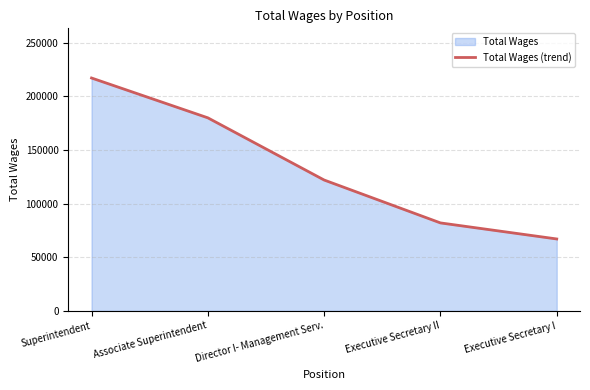

List the labels in order of value, largest first.

Superintendent, Associate Superintendent, Director I- Management Serv., Executive Secretary II, Executive Secretary I